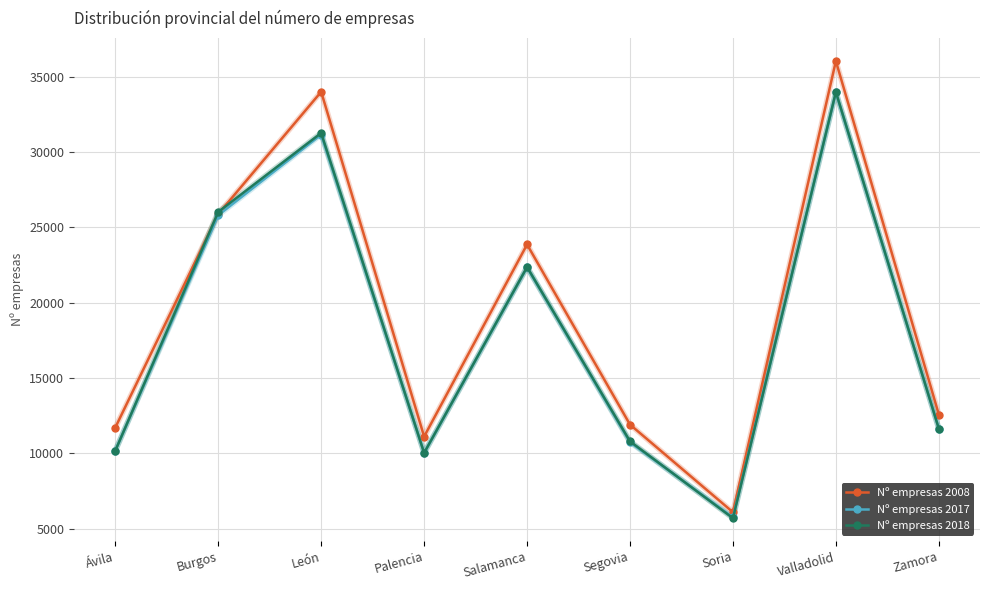

What value does the Nº empresas 2008 series have at Segovia, to the nearest 10?

11910